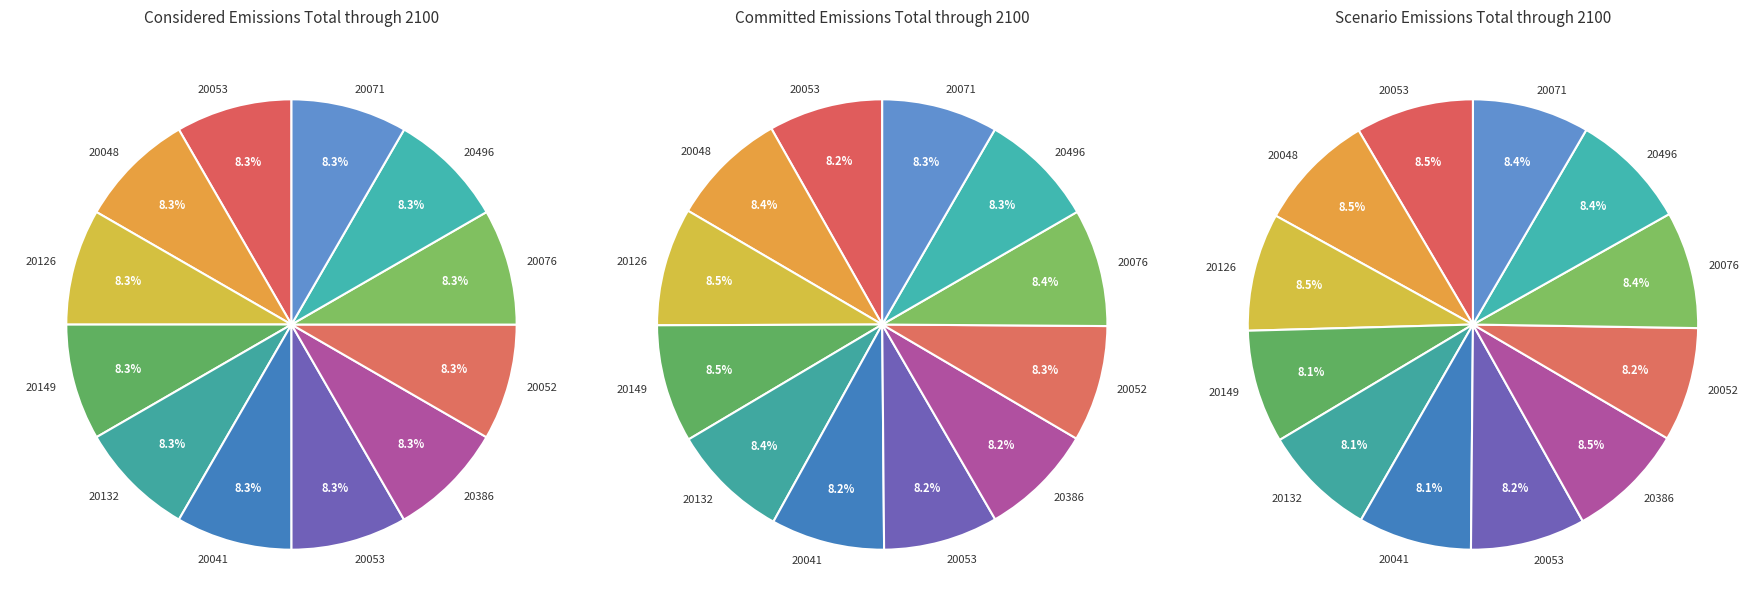

Between 20053 and 20053, which is larger?

20053